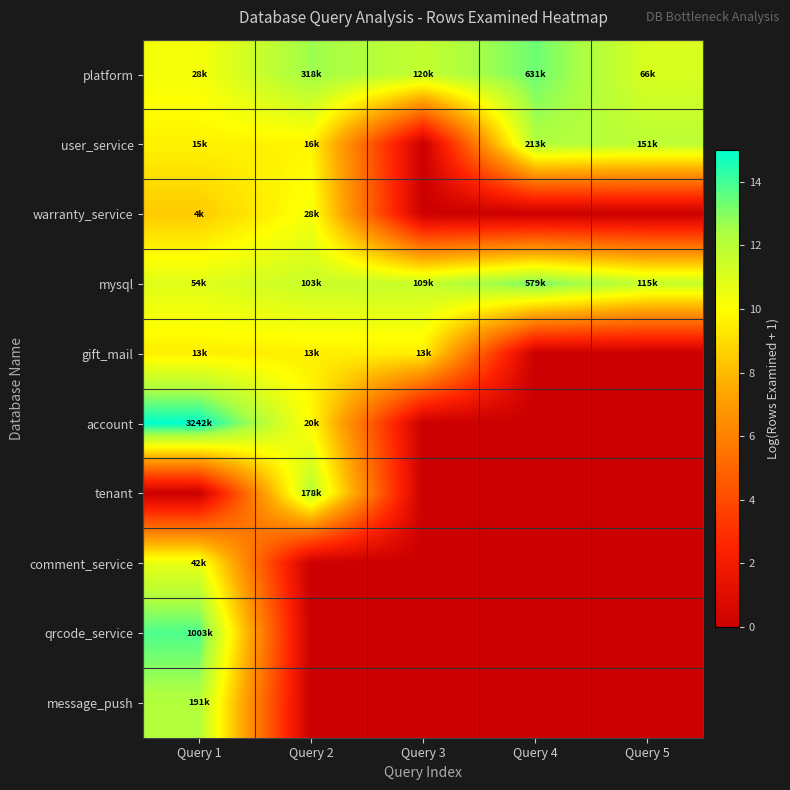

What is the spread (max minus min) of values at Query 3?

11.7